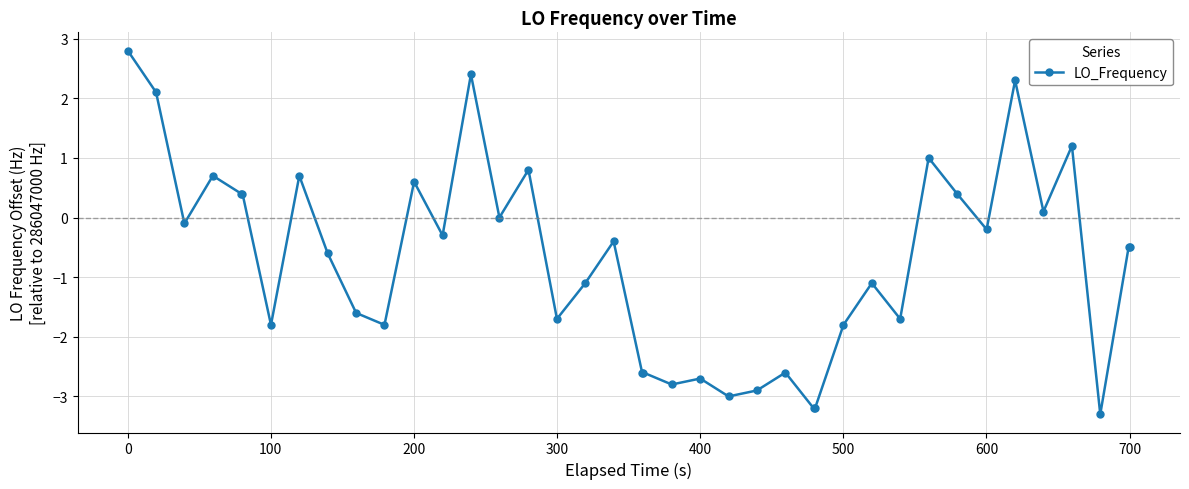

What is the sum of all values?

-28.2